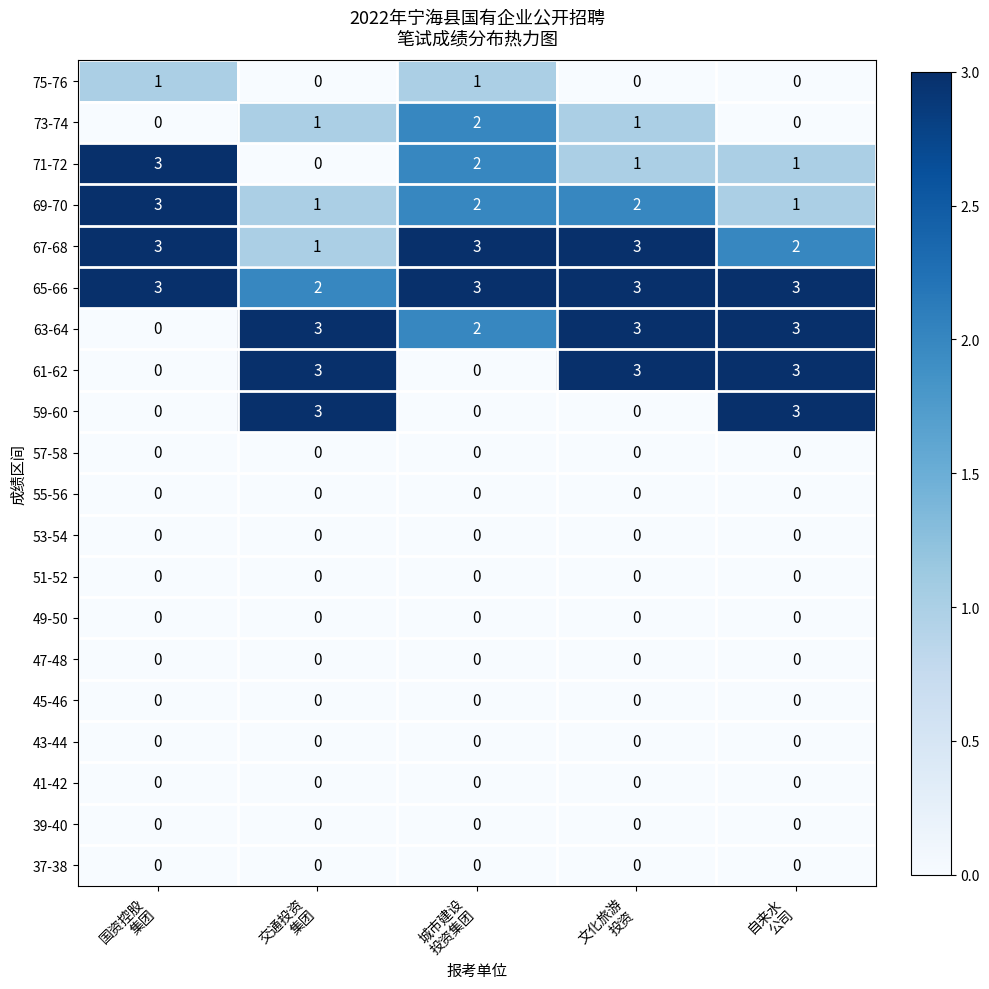

What is the difference between the highest and lowest values at 交通投资
集团?

3